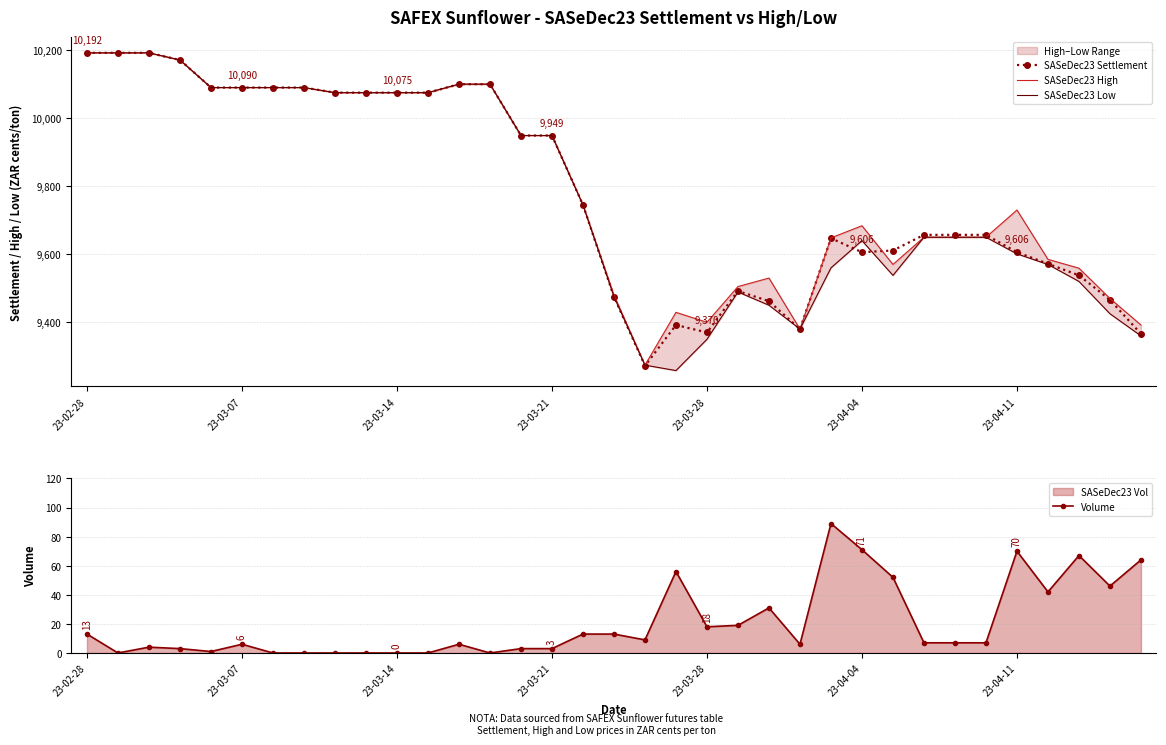

True or false: SASeDec23 Settlement and Volume cross at least once.

False